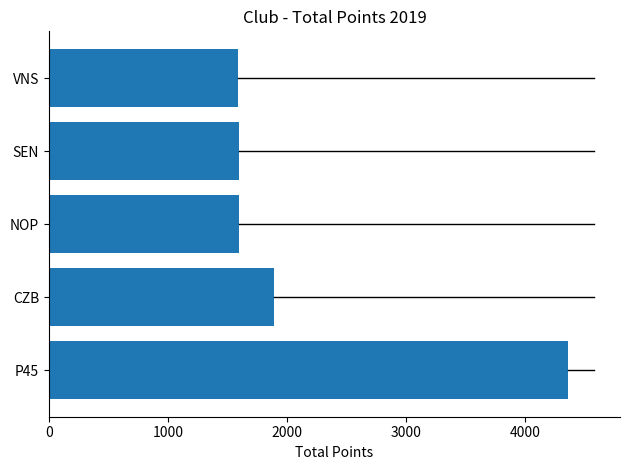

What is the difference between the values at P45 and CZB?

2470